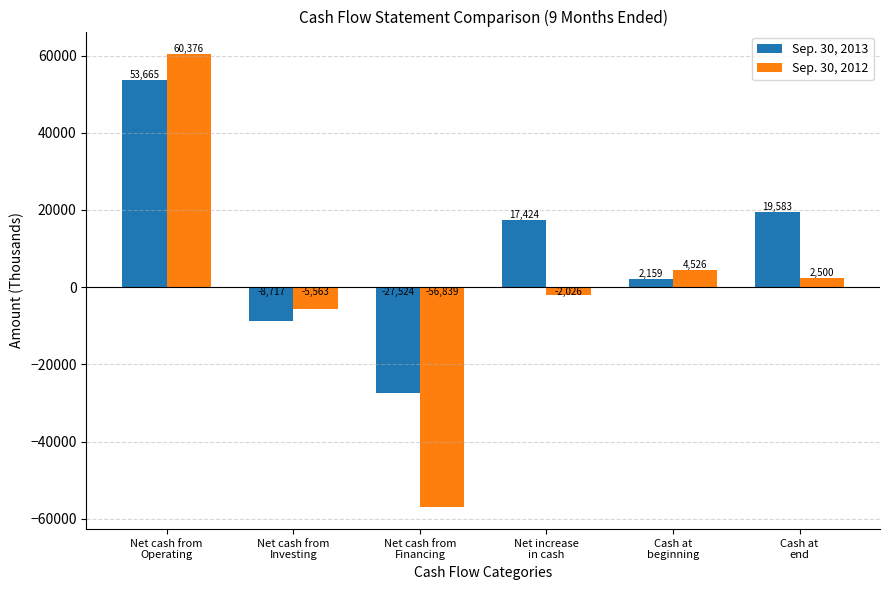

Is the value of Sep. 30, 2013 at Net cash from
Investing greater than the value of Sep. 30, 2012 at Cash at
end?

No